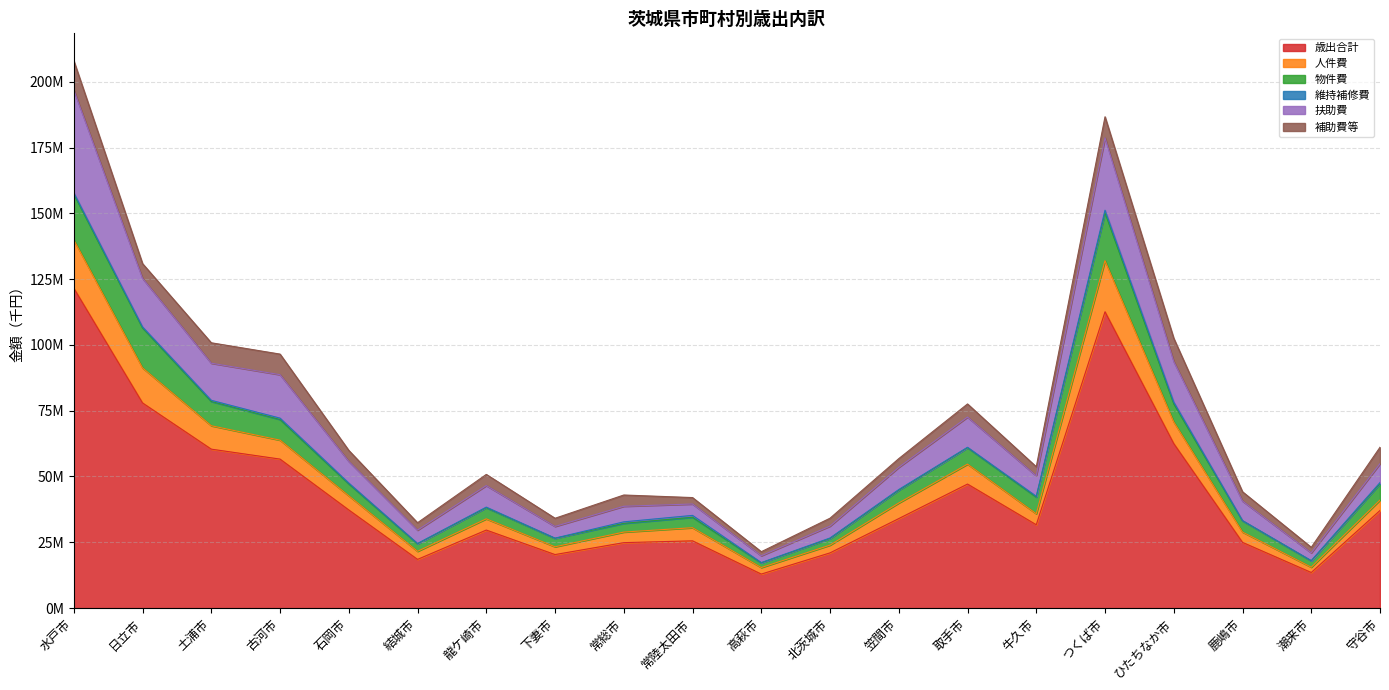

Does the chart have visible grid lines?

Yes